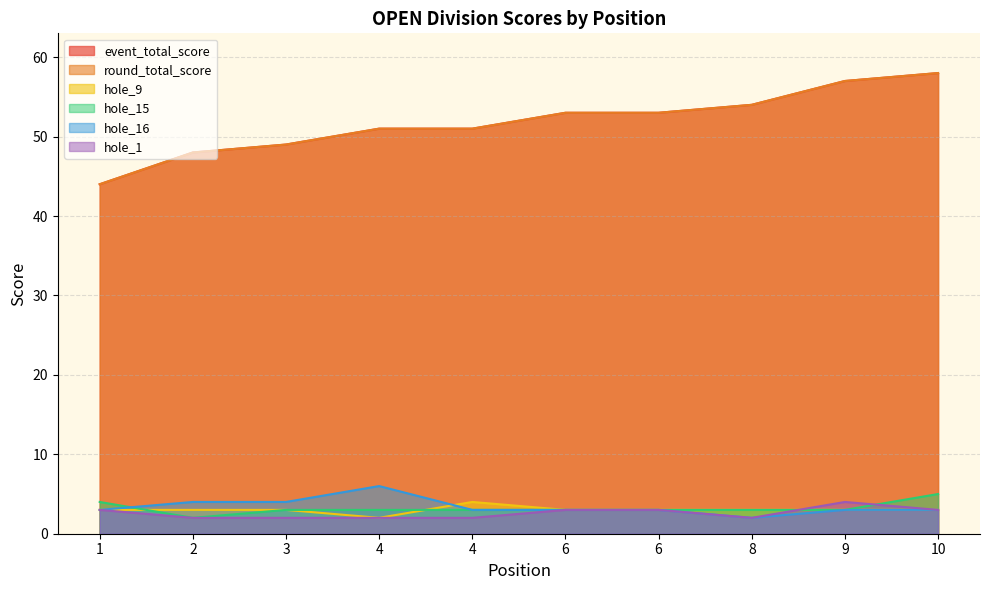

What is the maximum value shown in the chart?

58